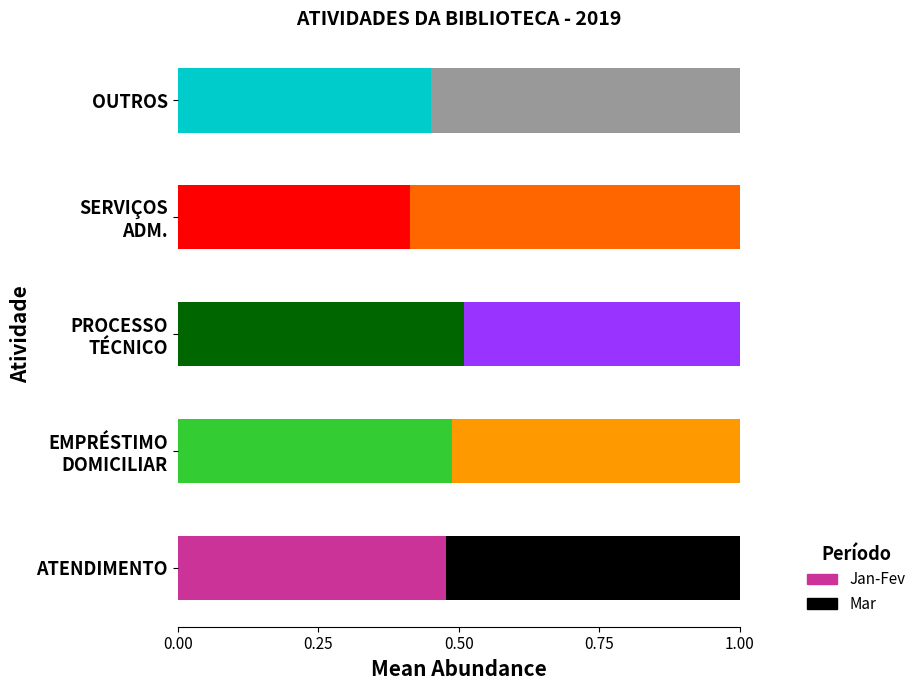

At which label is Jan-Fev closest to 0?

SERVIÇOS
ADM.